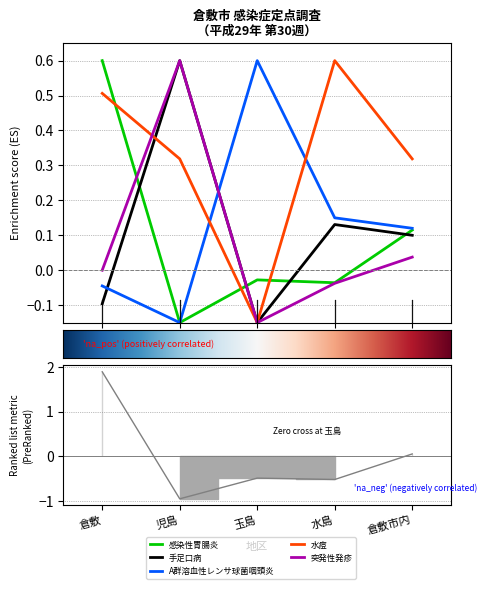

How many data points in 手足口病 are above 0?

3